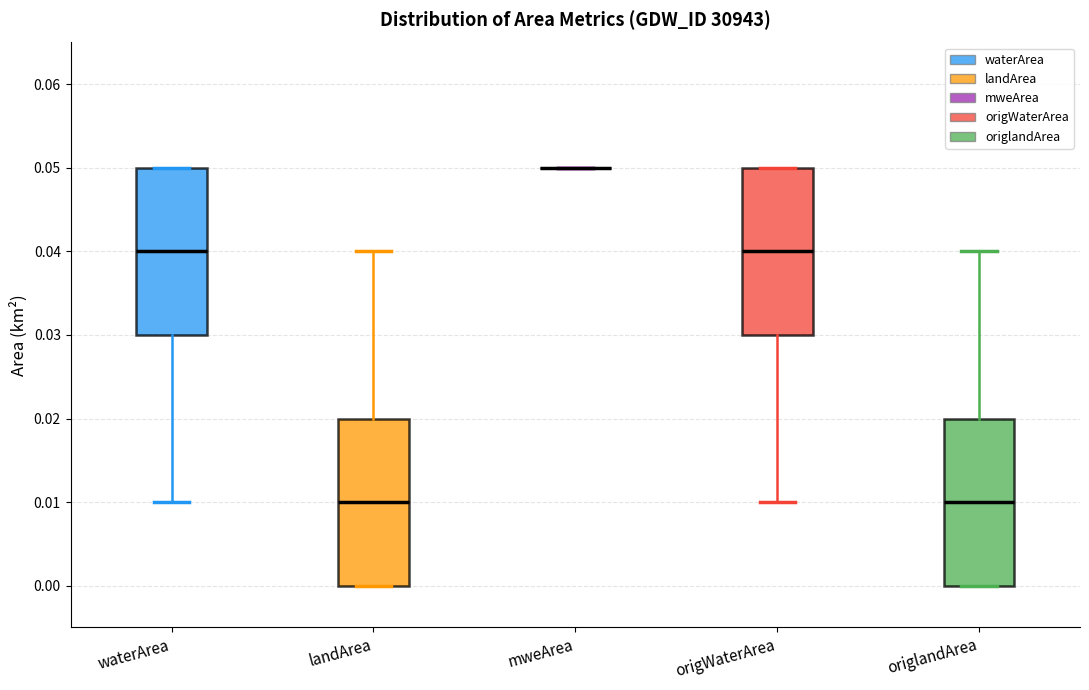

Reading left to right, read every box against the y-axis: the position of its median line, the range the box covers, and the ends of its whiskers. The values are not printed on the chart, so give them approximately, as read against the axis.

waterArea: median 0.04, box 0.03 to 0.05, whiskers 0.01 to 0.05
landArea: median 0.01, box 0.00 to 0.02, whiskers 0.00 to 0.04
mweArea: box collapsed to a line at 0.05, whiskers 0.05 to 0.05
origWaterArea: median 0.04, box 0.03 to 0.05, whiskers 0.01 to 0.05
origlandArea: median 0.01, box 0.00 to 0.02, whiskers 0.00 to 0.04